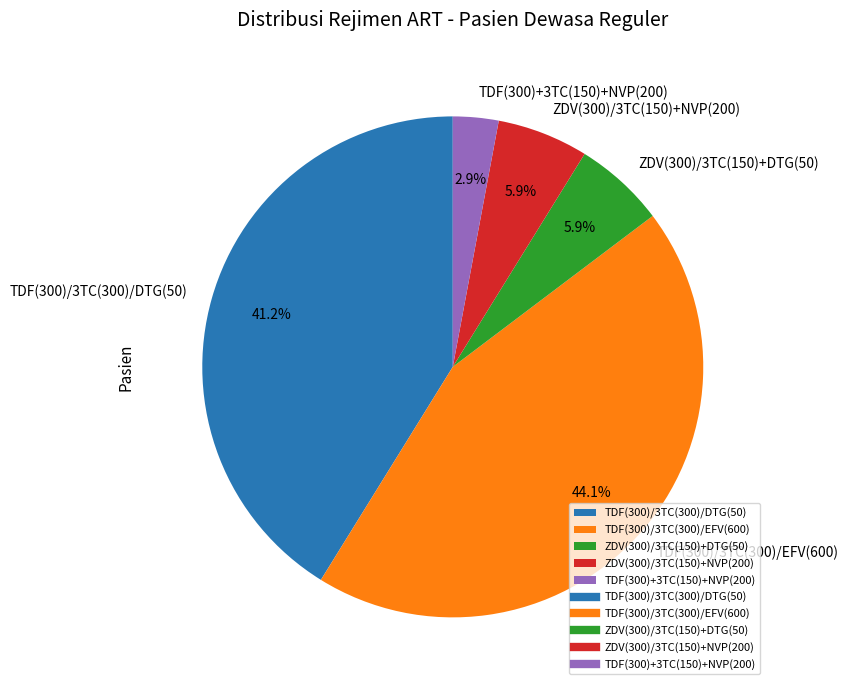

The TDF(300)+3TC(150)+NVP(200) slice represents 3% of the pie. True or false?

True